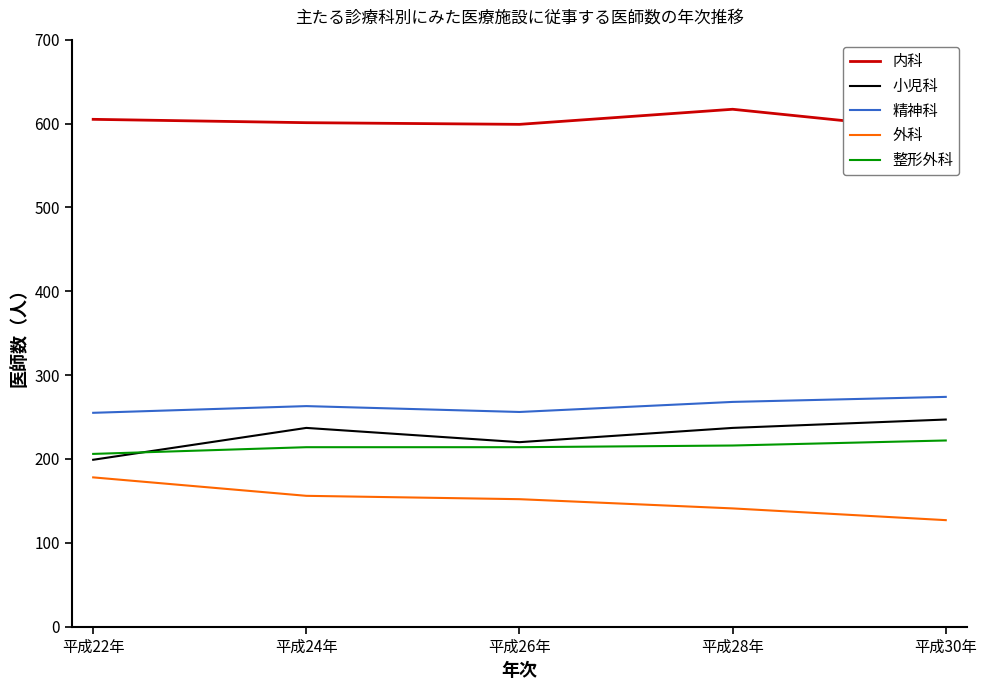

The value of 精神科 at 平成24年 is 449. True or false?

False